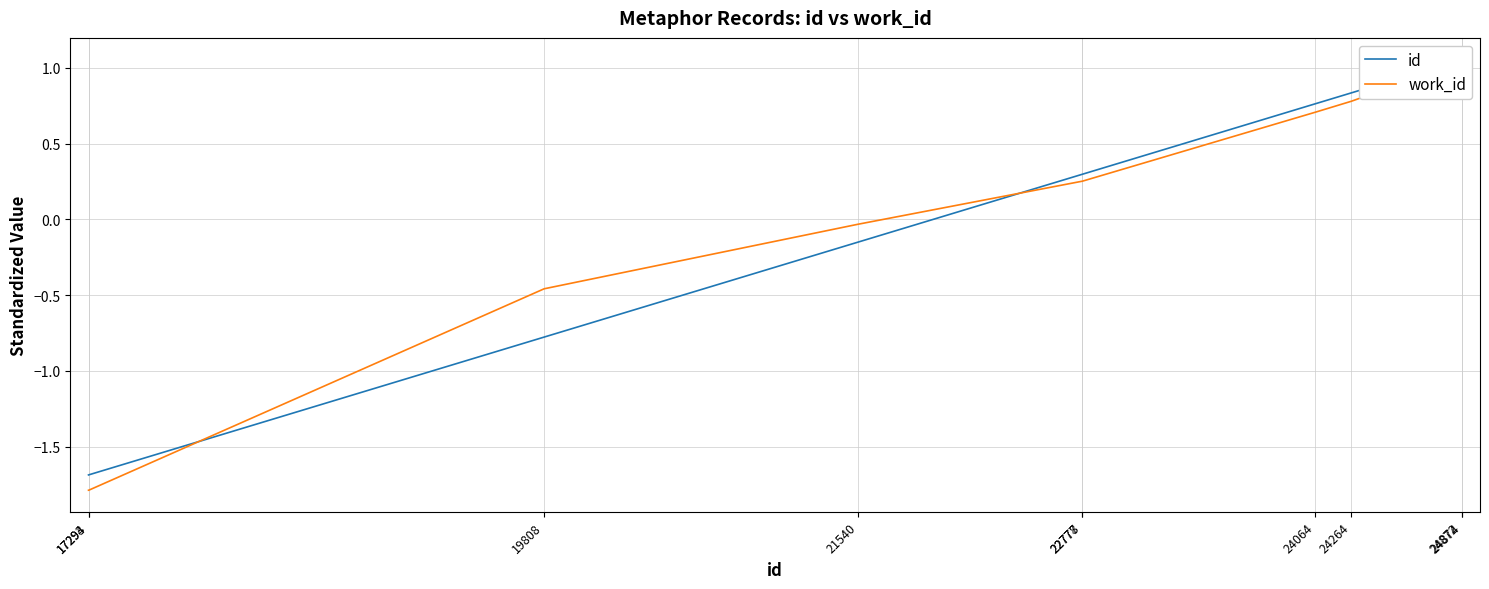

At 22777, list the series in order from smallest to largest.

work_id, id